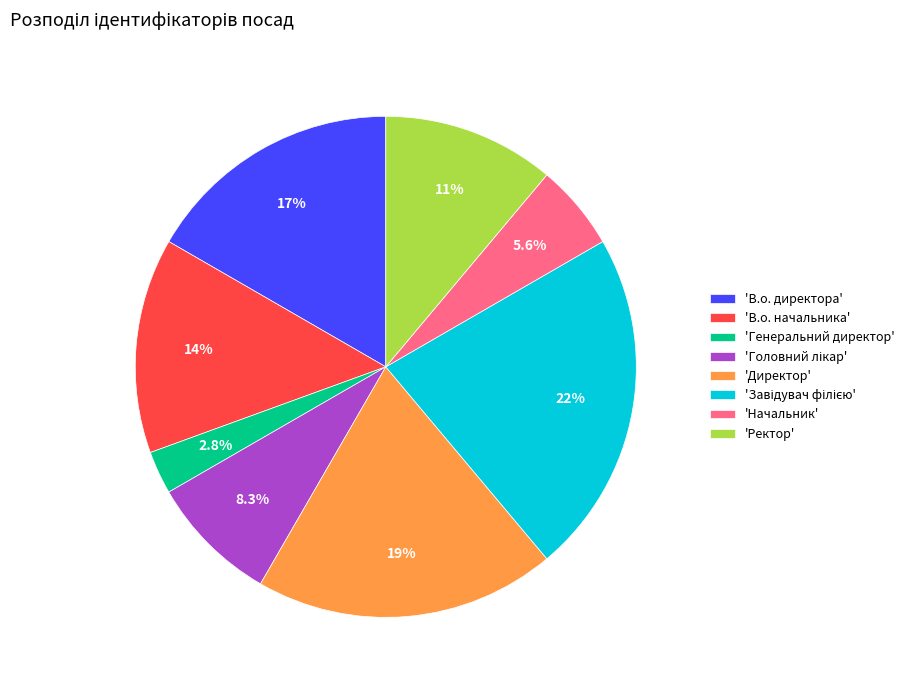

How much of the chart is everything except 'В.о. директора'?

83.3%